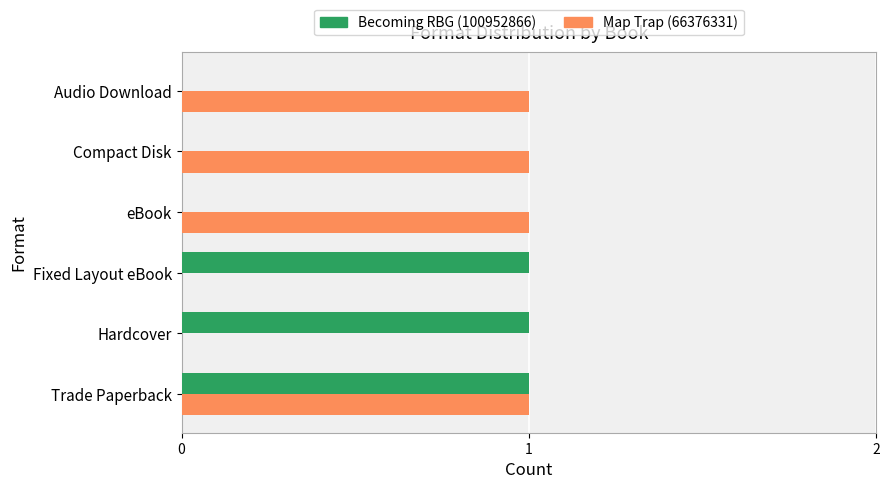

The Map Trap (66376331) series shows 2 at Trade Paperback. True or false?

False